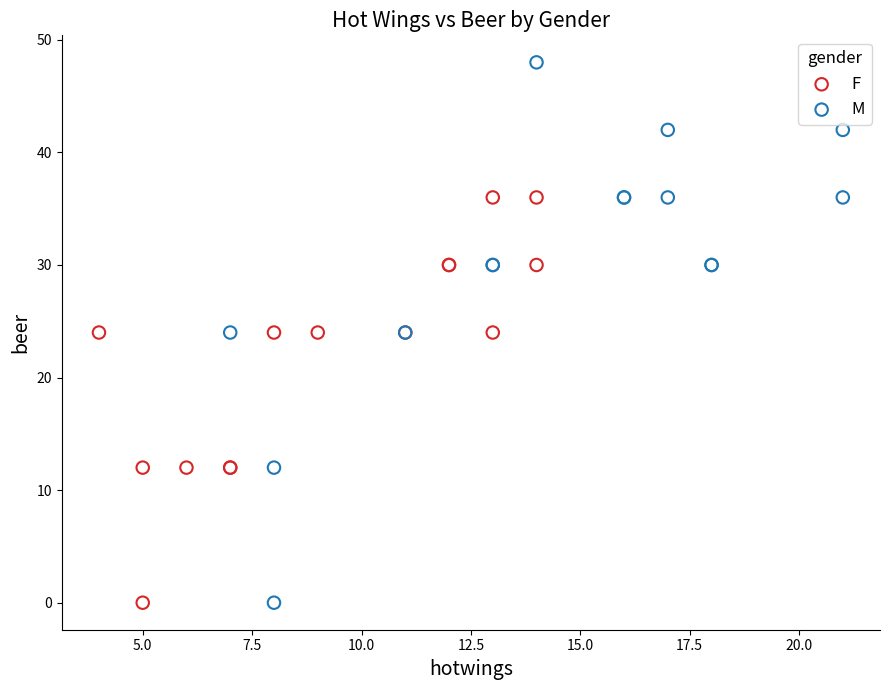

Which series has the widest spread of Y values?

M